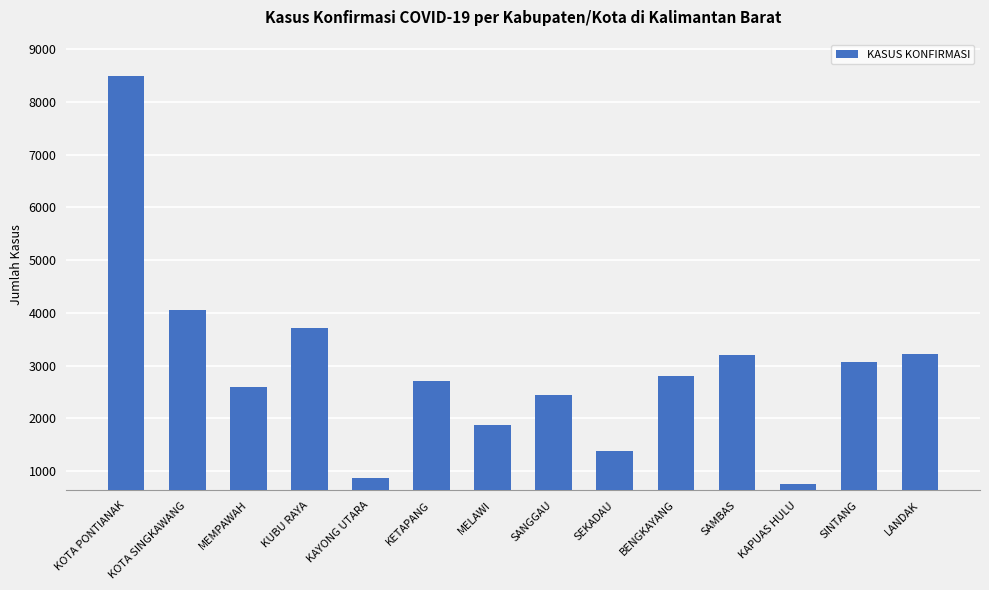

What value does the data have at KUBU RAYA, to the nearest 50?

3700